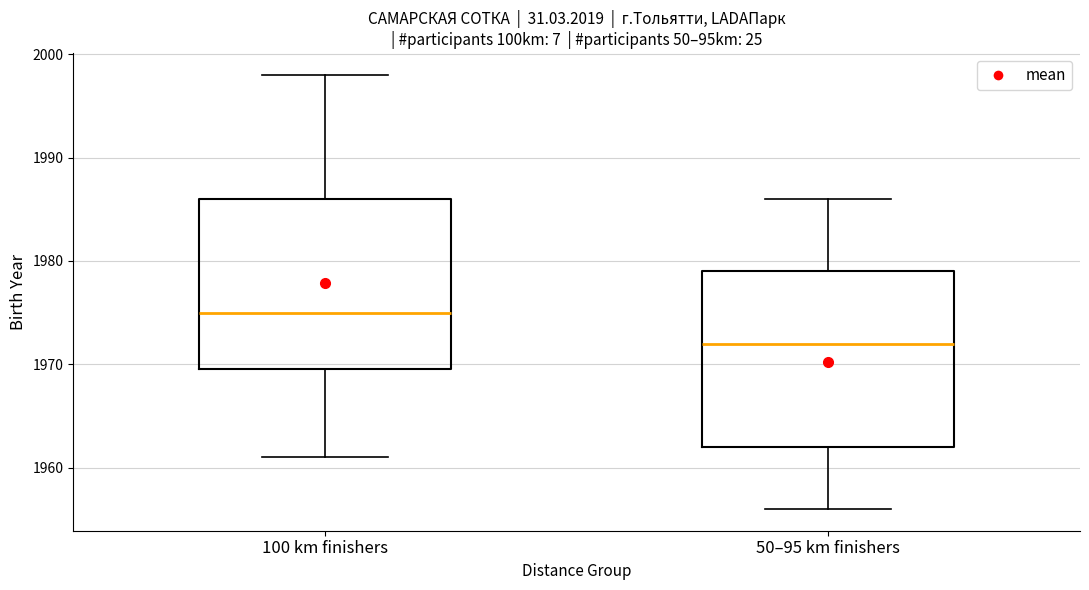

Which box's median line is the lowest?

50–95 km finishers